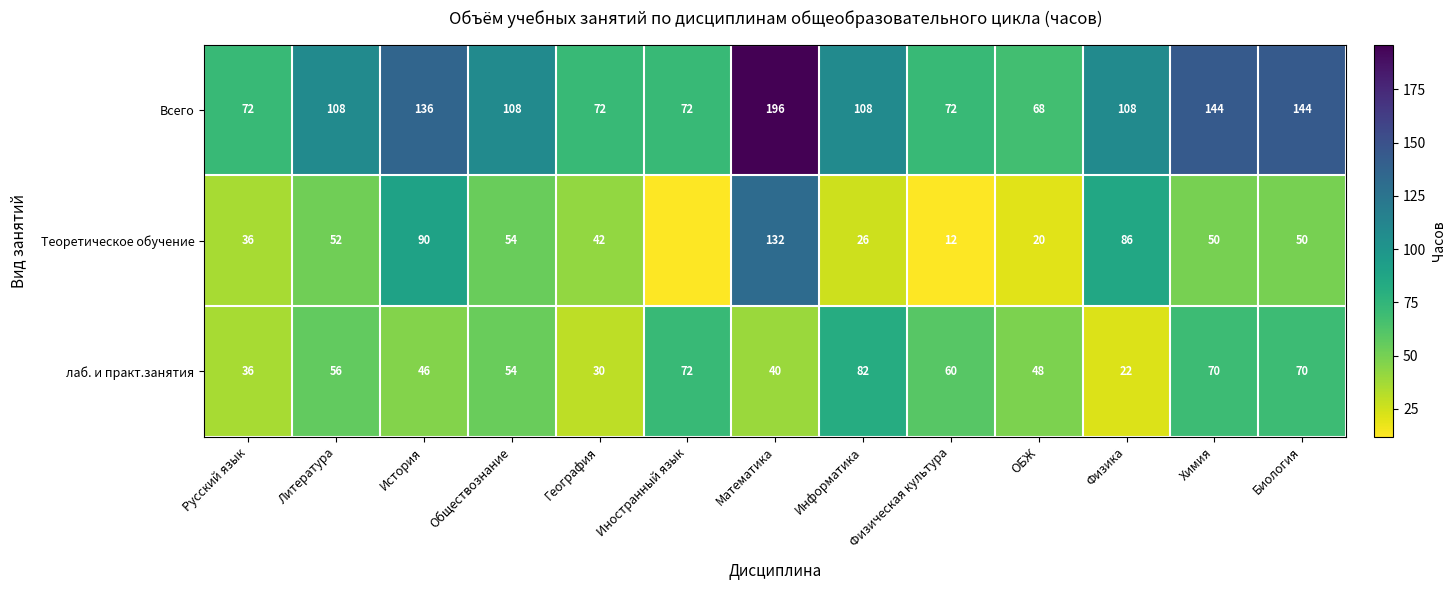

Where is лаб. и практ.занятия nearest to the value 52?

Обществознание